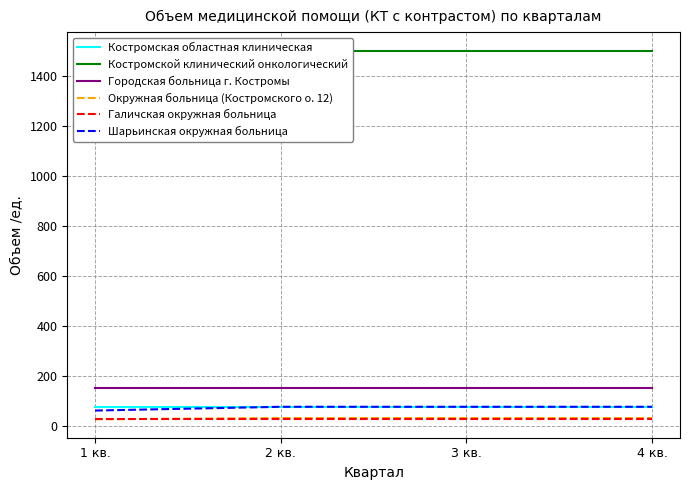

The value of Окружная больница (Костромского о. 12) at 2 кв. is 45. True or false?

False